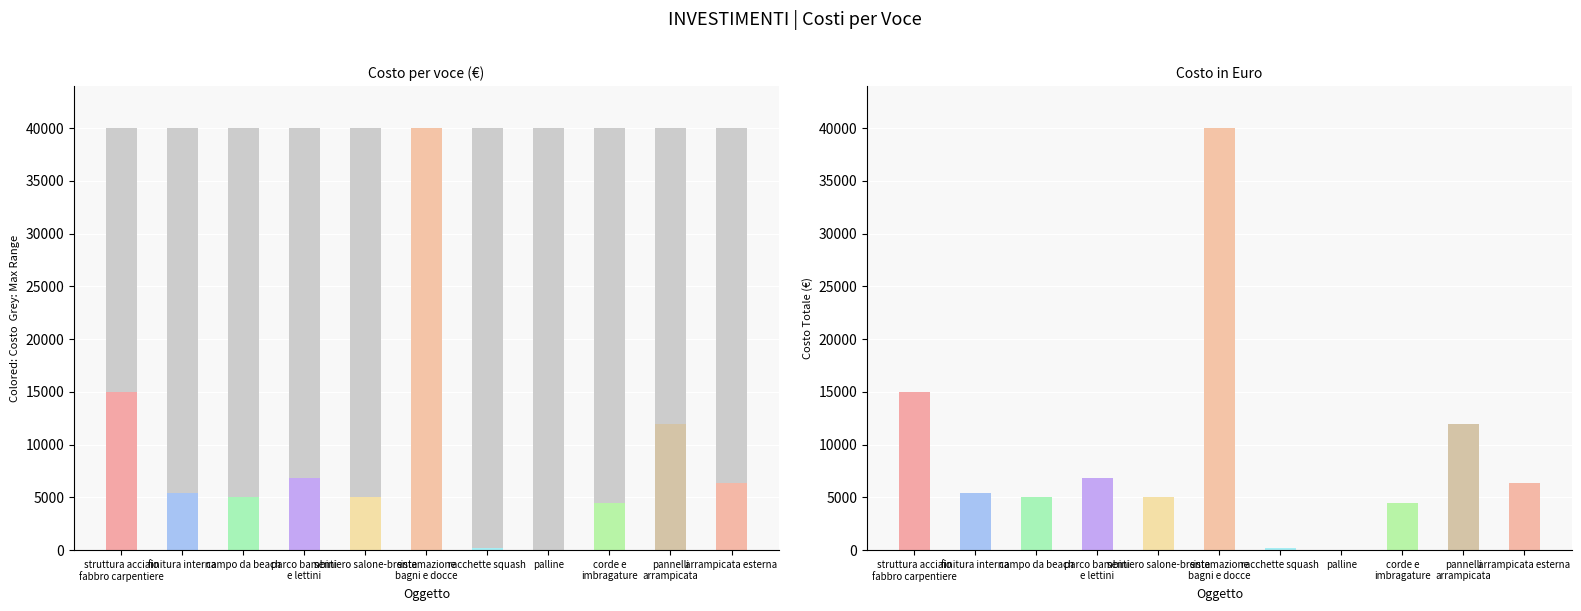

What is the smallest value displayed?

48